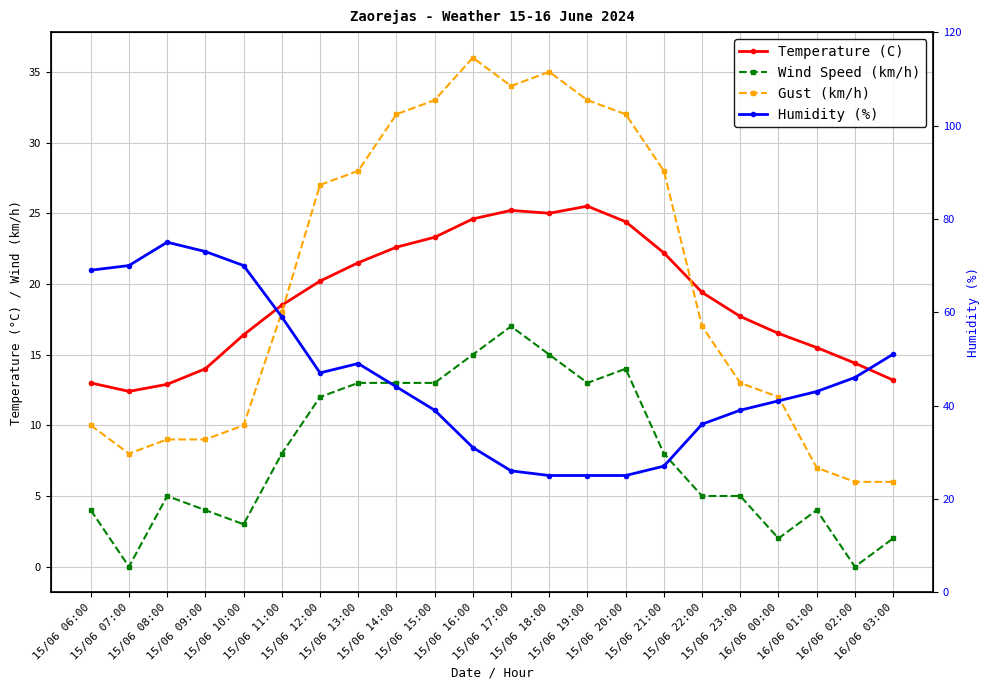

True or false: Wind Speed (km/h) and Gust (km/h) intersect in this chart.

False